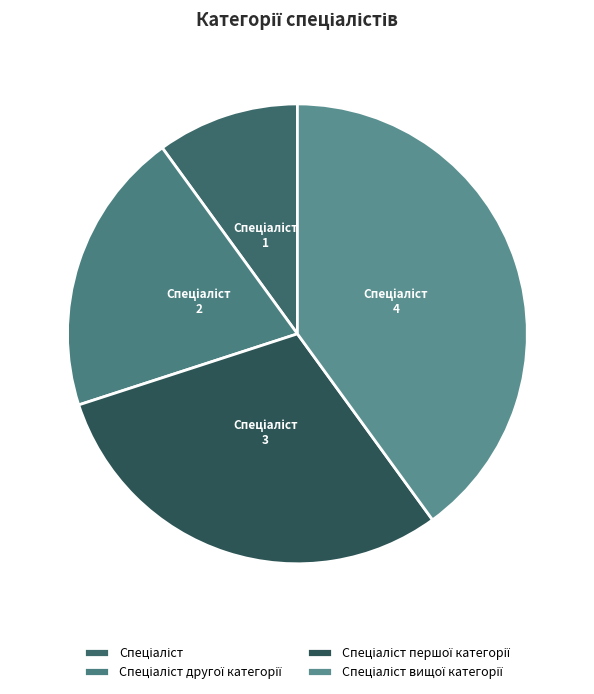

Between Спеціаліст другої категорії and Спеціаліст першої категорії, which is larger?

Спеціаліст першої категорії